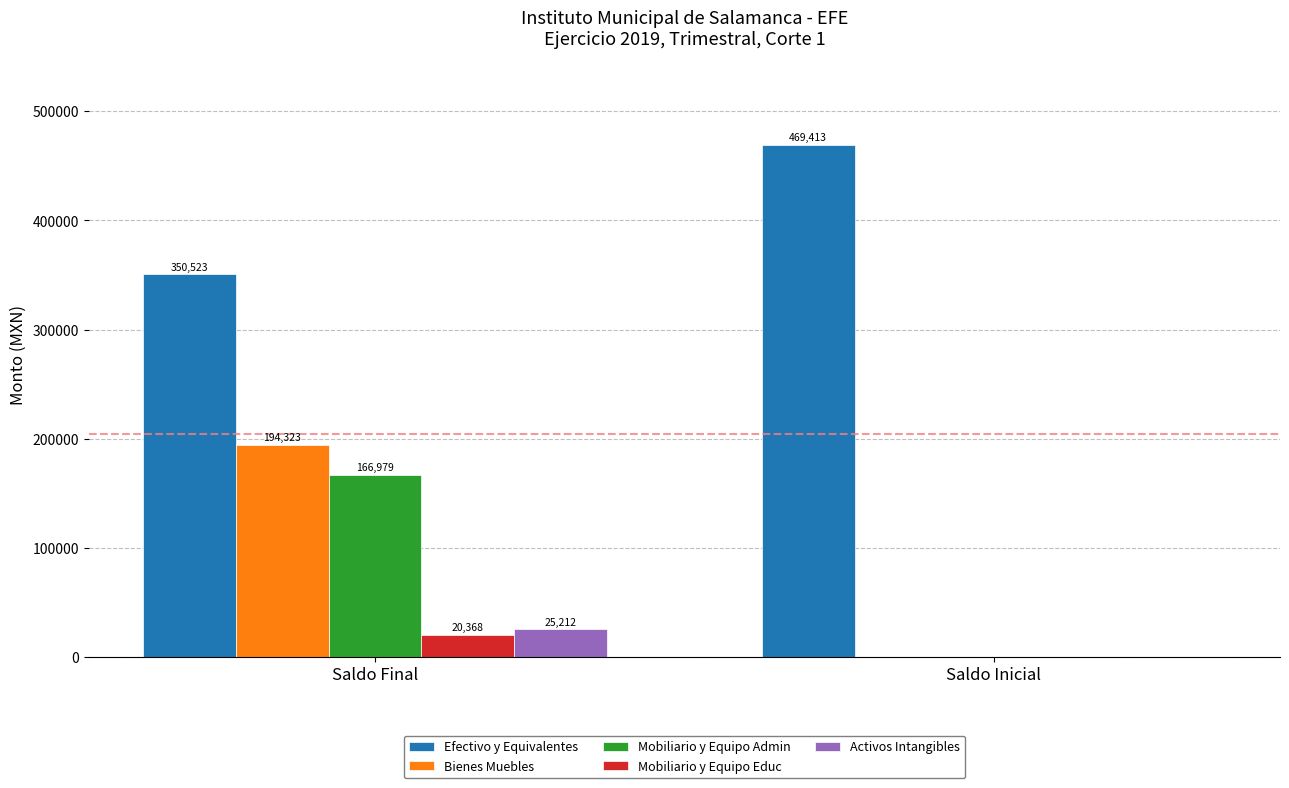

The value of Efectivo y Equivalentes at Saldo Inicial is 727730.6. True or false?

False